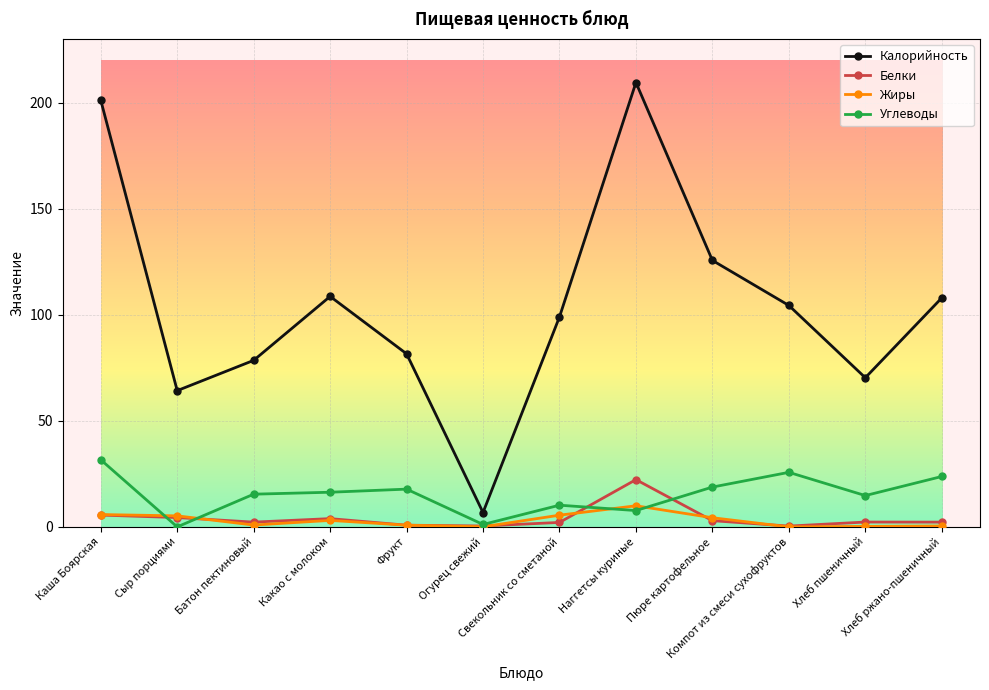

In Углеводы, how many points are lower than both neighbors (excluding endpoints)?

4